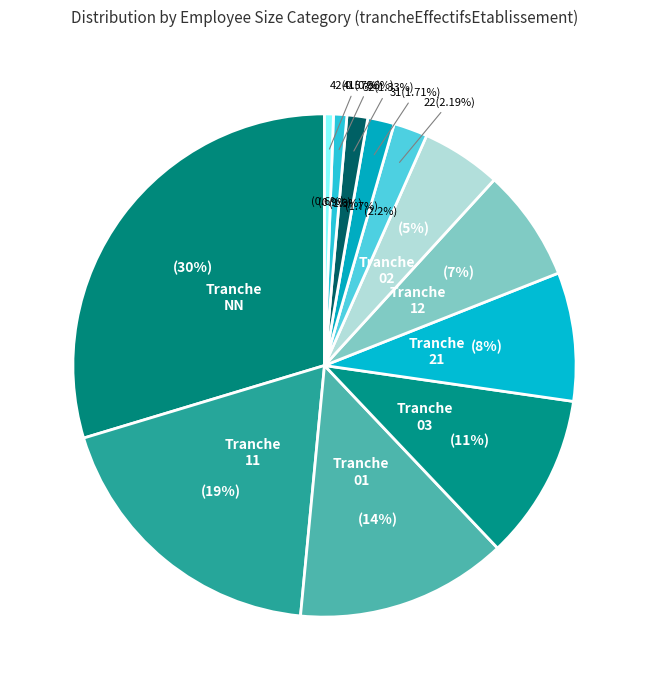

What portion of the pie excludes NN?

70.3%